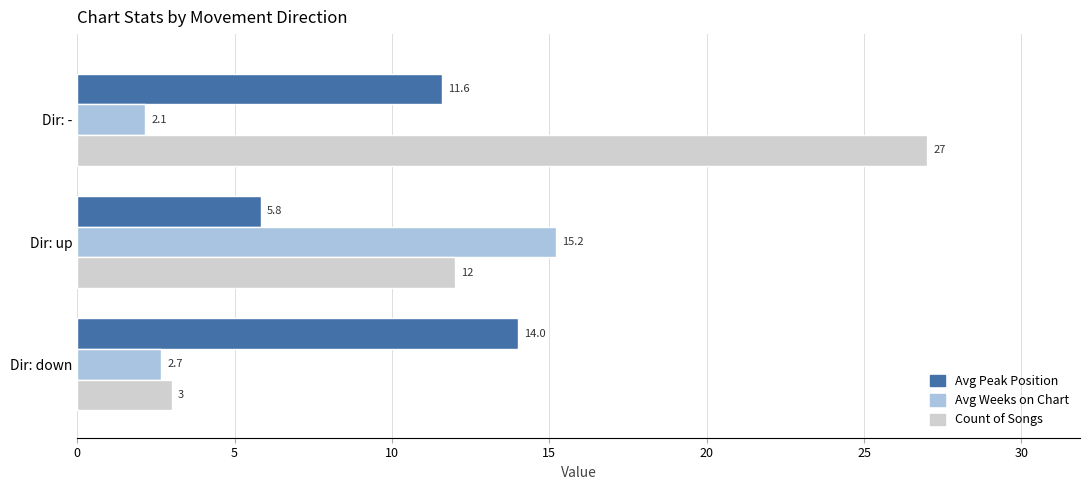

What is the spread (max minus min) of values at Dir: up?

9.4